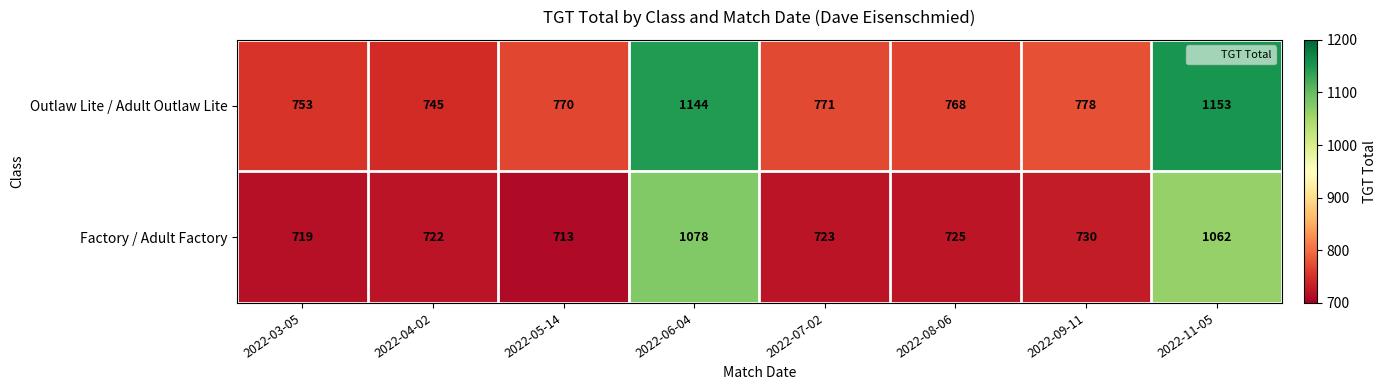

How many values in the Factory / Adult Factory series are below 725?

4